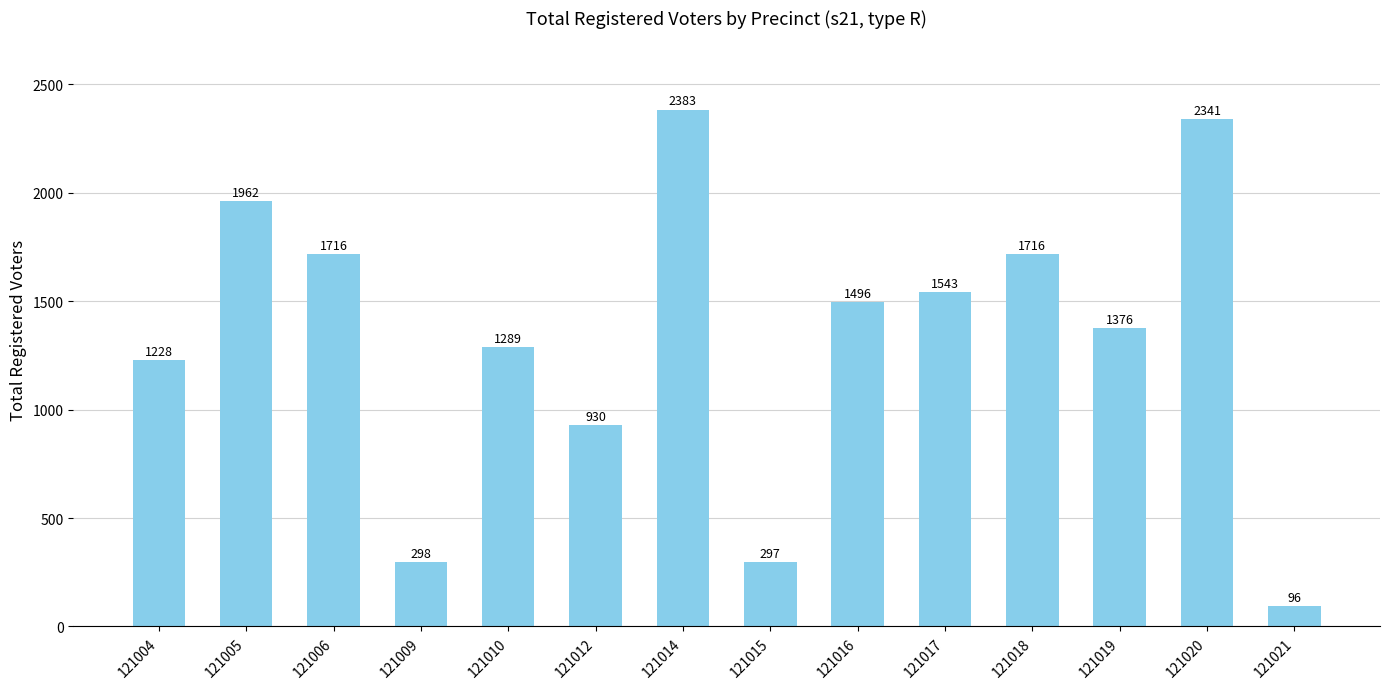

True or false: the data shows 201 at 121009.

False